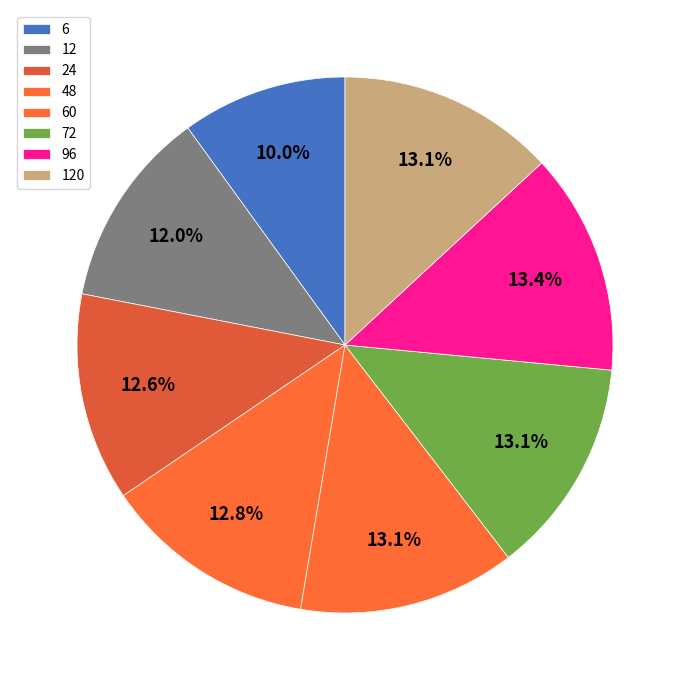

Between 24 and 6, which is larger?

24